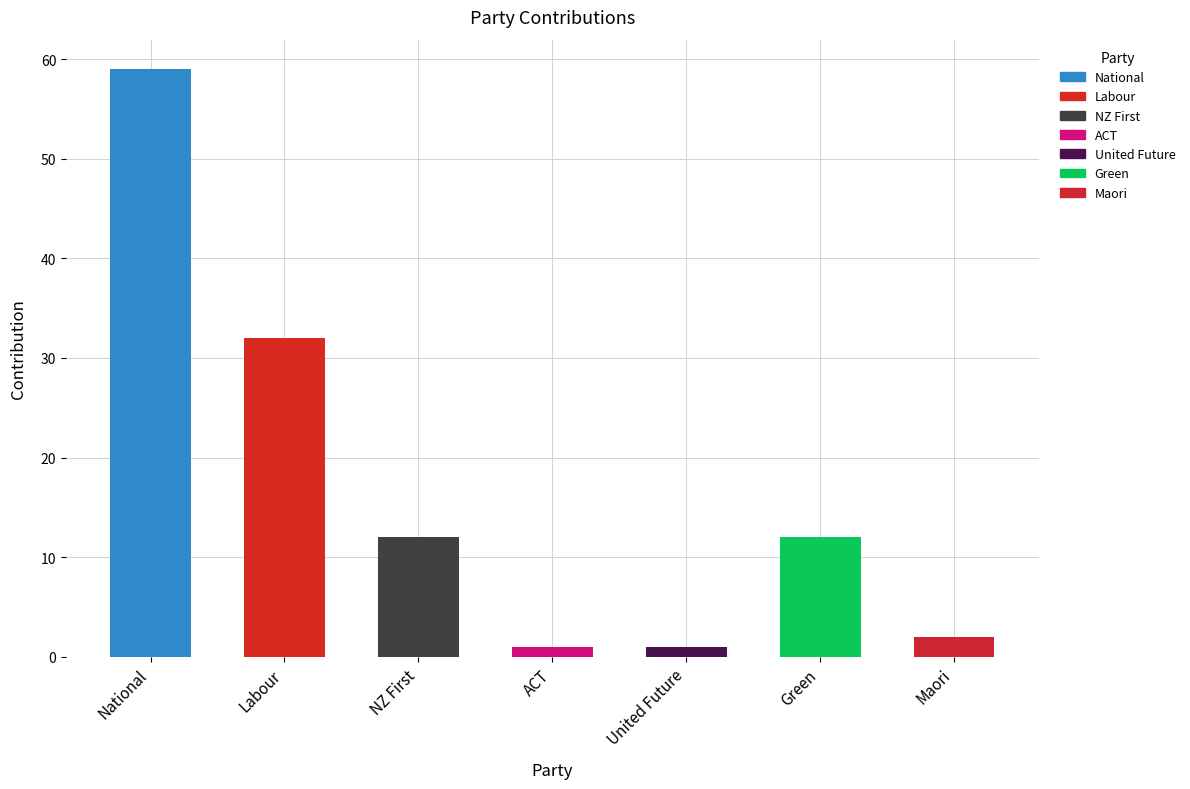

Which has a higher value, National or Maori?

National